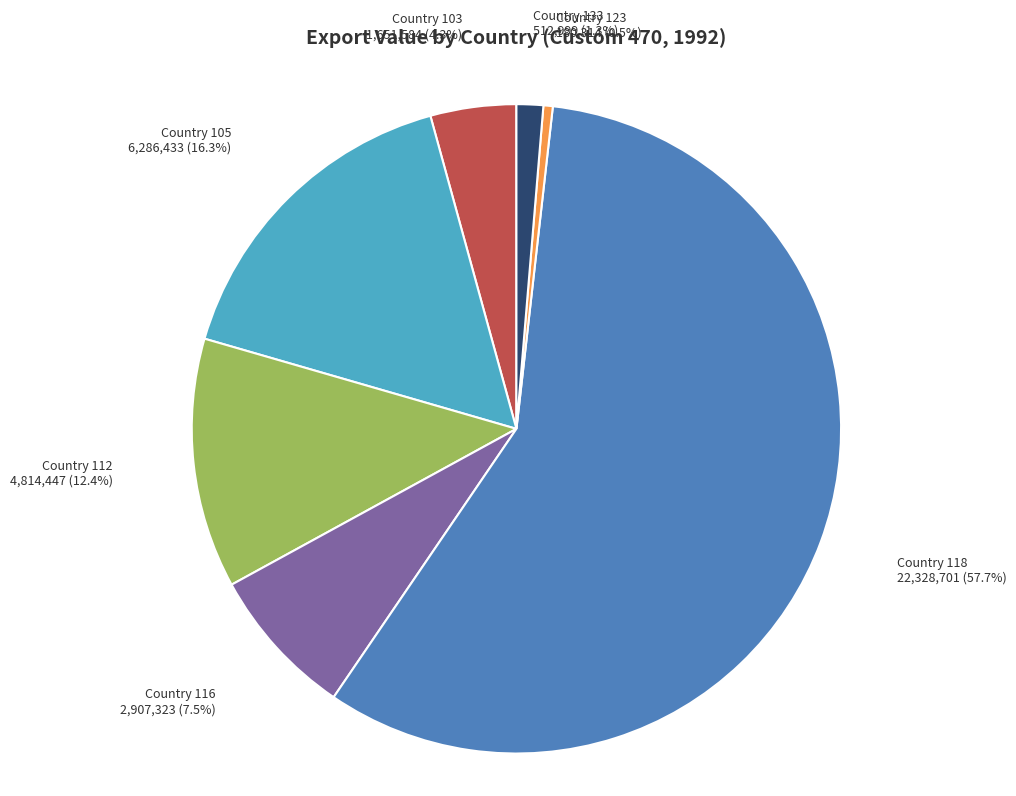

Is there a majority slice in this chart?

Yes